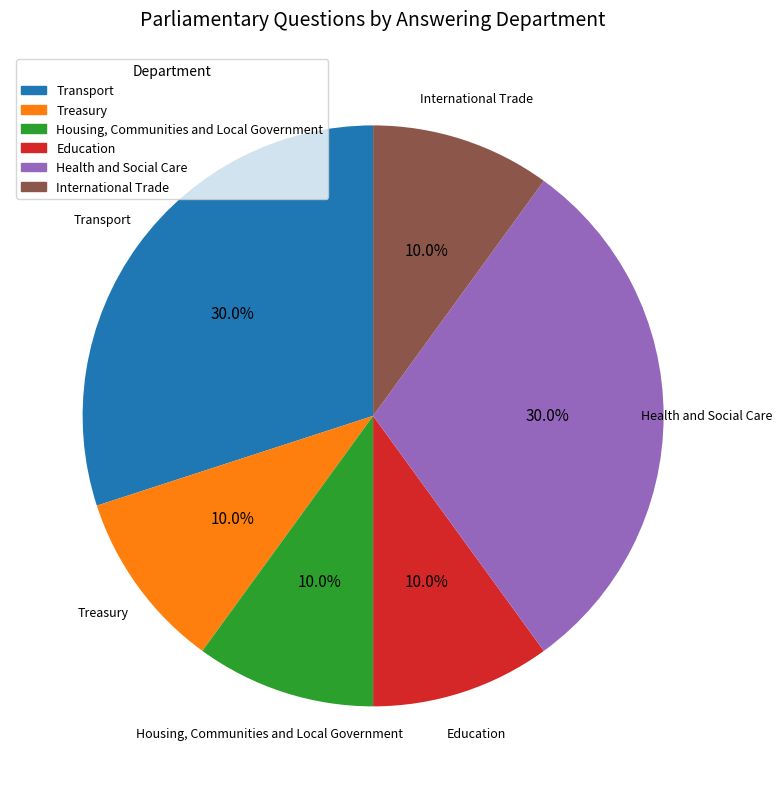

Is Health and Social Care the majority of the pie?

No